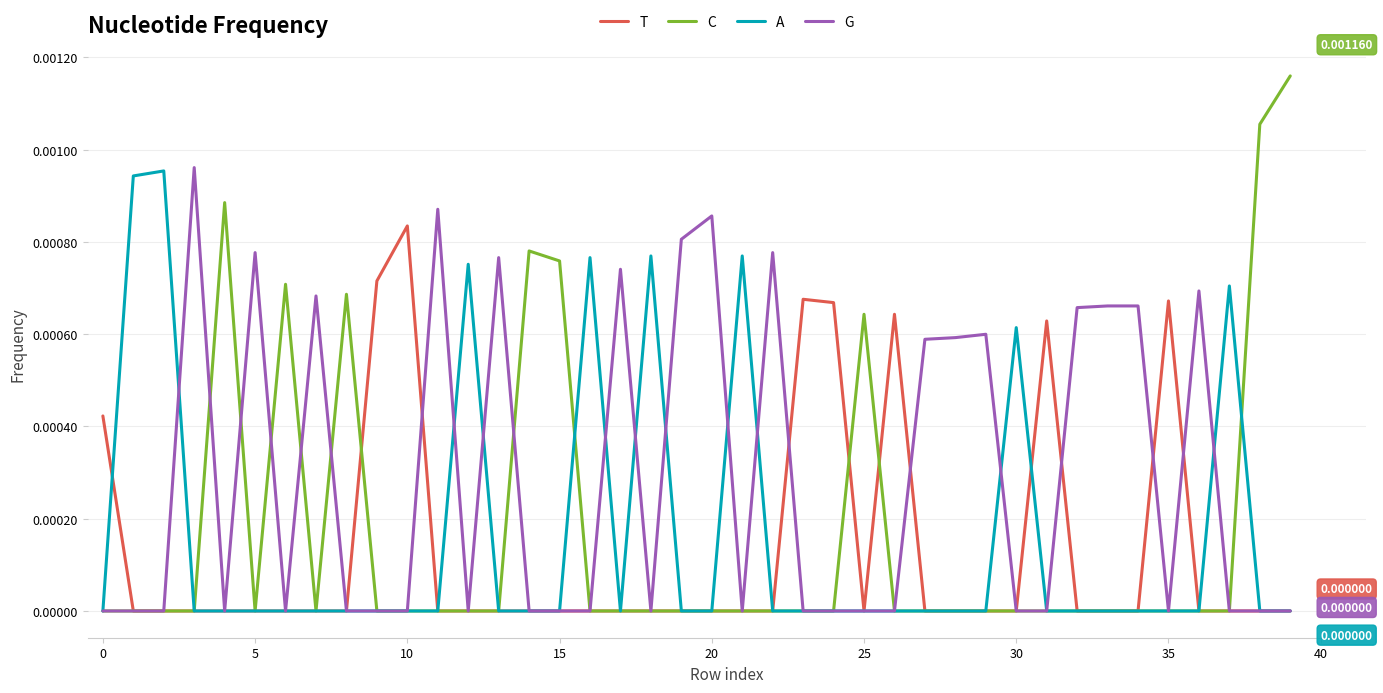

Which series has the largest range (max minus min)?

C